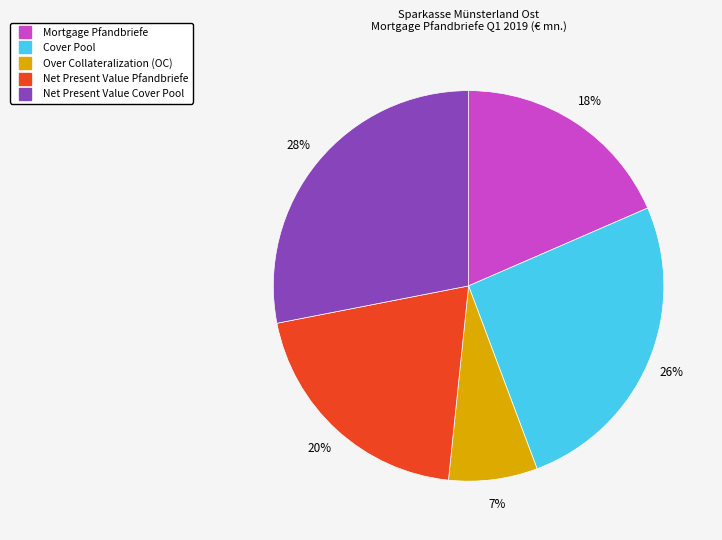

Combined, do Net Present Value Cover Pool and Net Present Value Pfandbriefe account for over 50%?

No